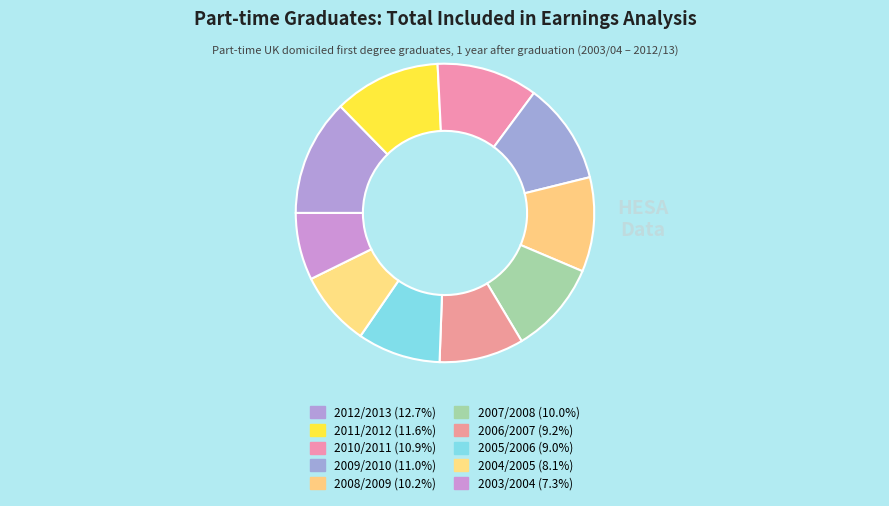

Count the number of slices in the pie.

10